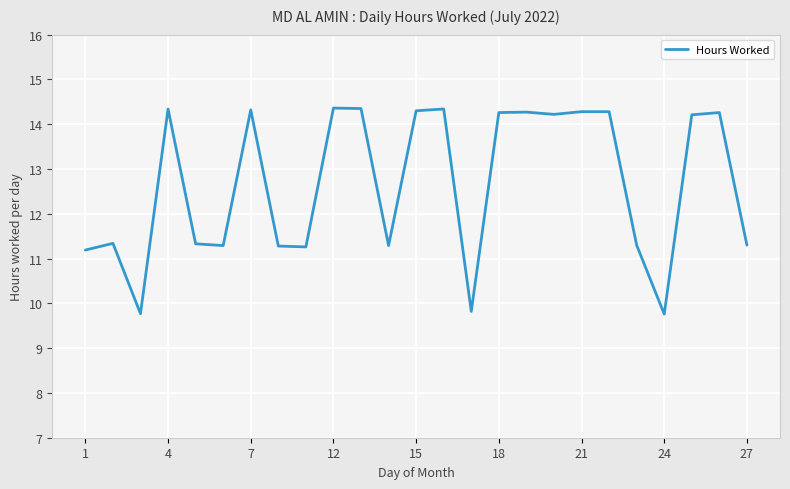

What is the difference between the maximum and minimum values?

4.6